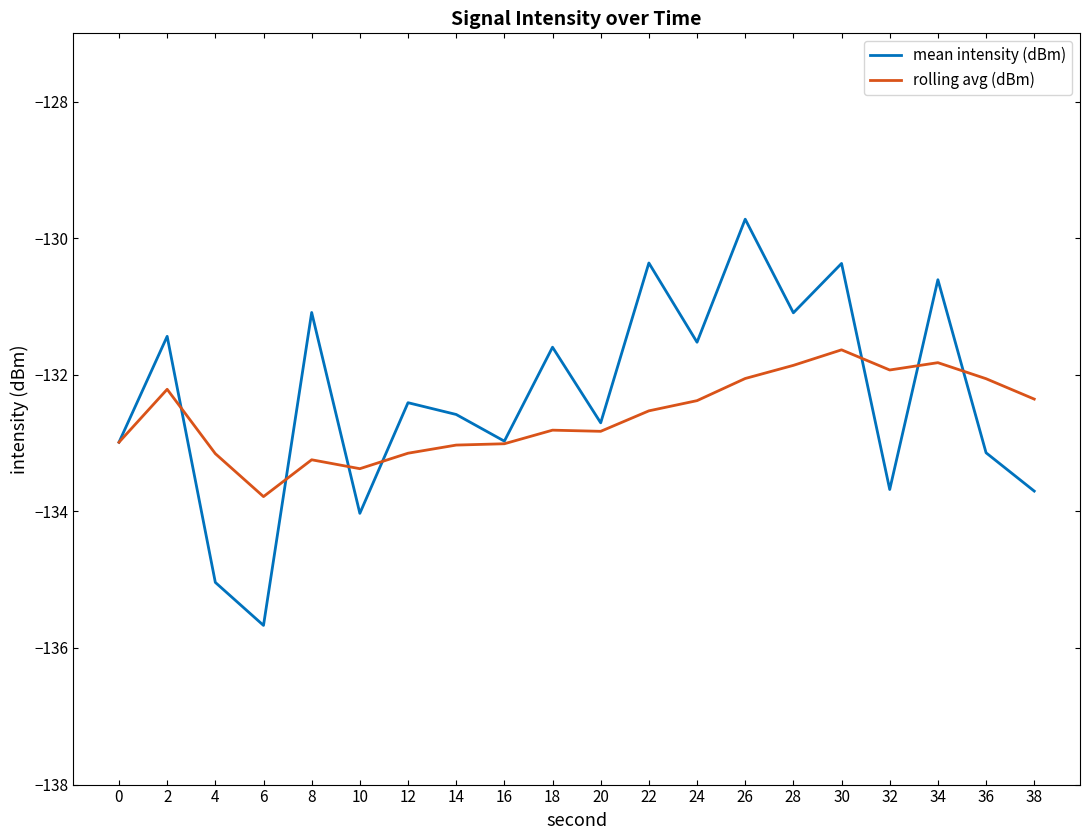

What is the minimum value for mean intensity (dBm)?

-135.7